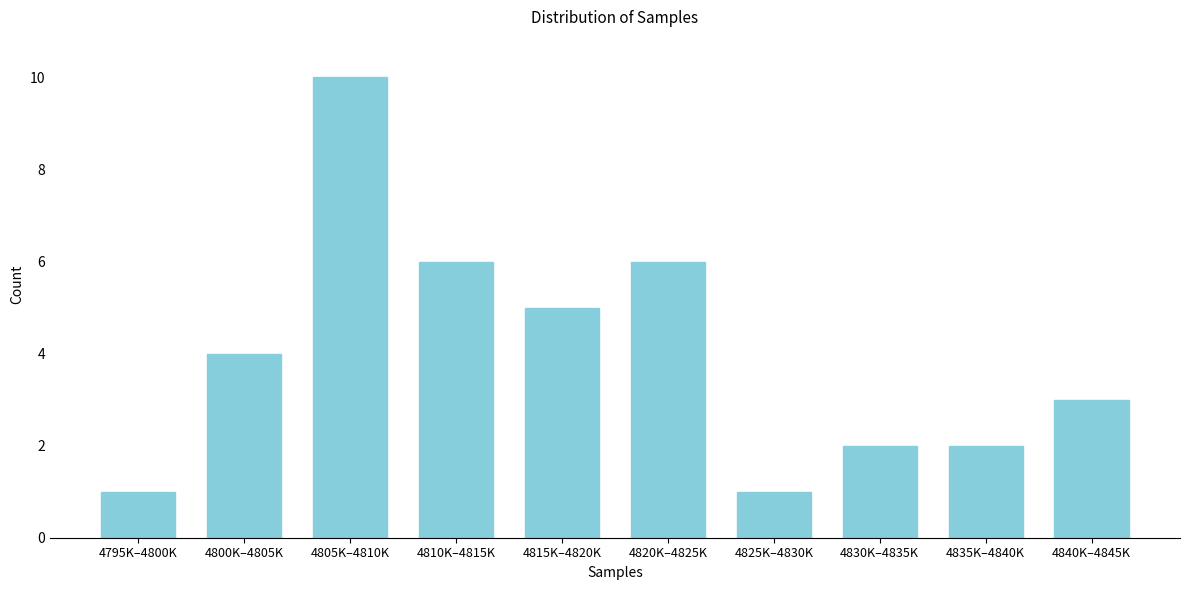

Reading left to right, list all the values displayed in this chart.

4795K–4800K=1	4800K–4805K=4	4805K–4810K=10	4810K–4815K=6	4815K–4820K=5	4820K–4825K=6	4825K–4830K=1	4830K–4835K=2	4835K–4840K=2	4840K–4845K=3